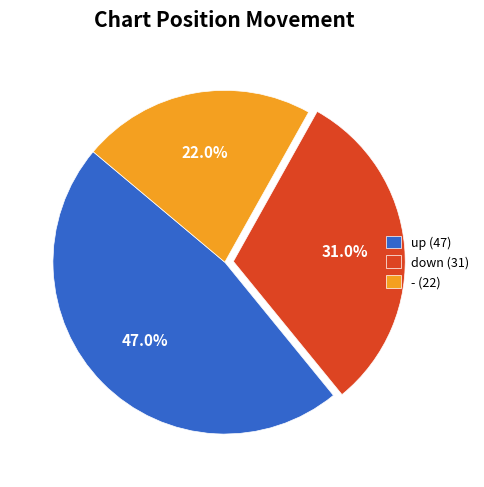

Is down the majority of the pie?

No